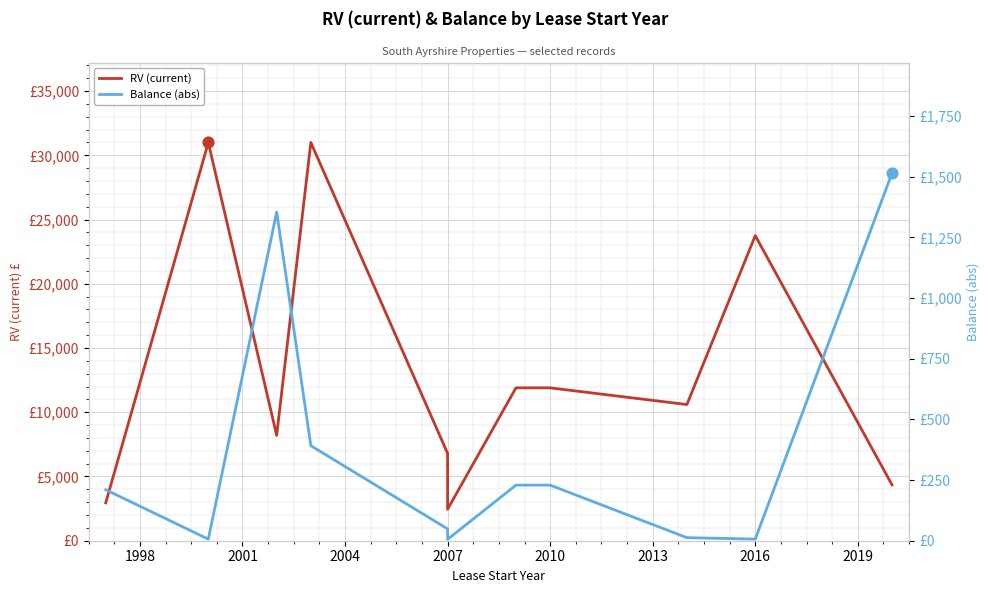

Is the value of RV (current) at 2004 greater than the value of Balance (abs) at 2022?

Yes